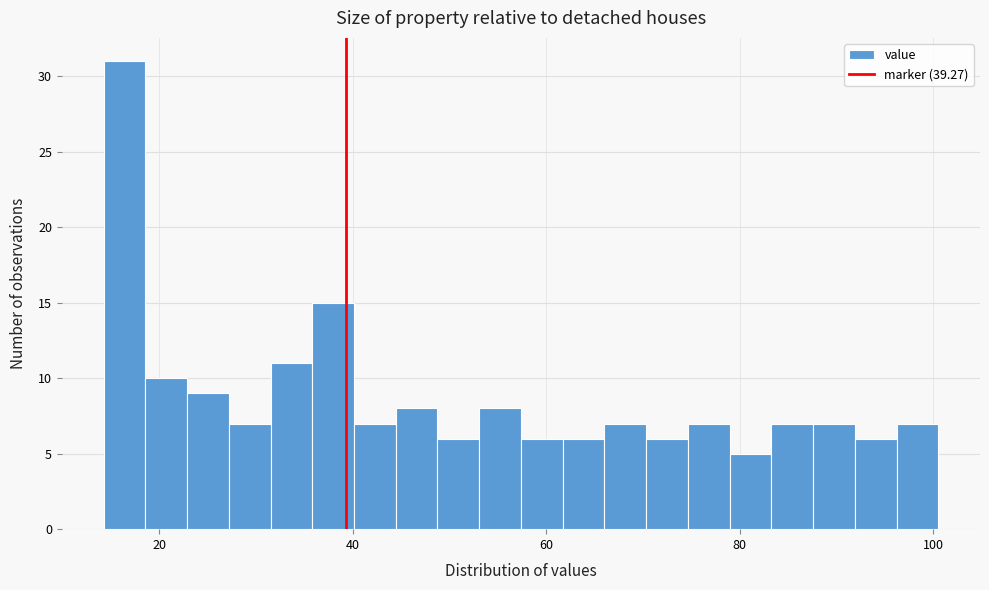

Around what value on the x-axis is the tallest bar? Give the approximate position of its centre, as read against the axis.

16